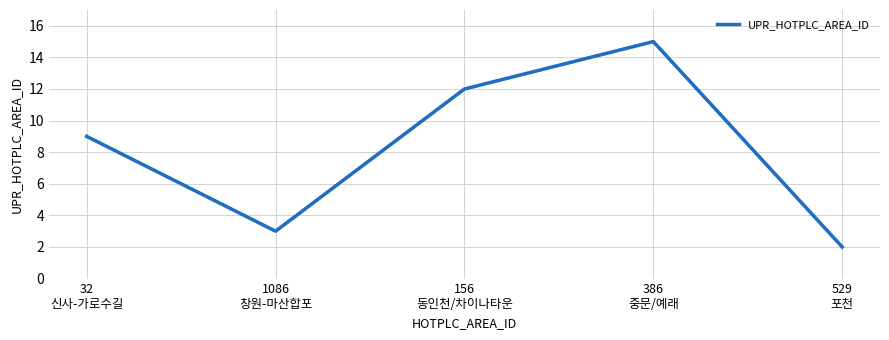

Approximately how many times larger is the value at 386
중문/예래 compared to 529
포천?

7.5